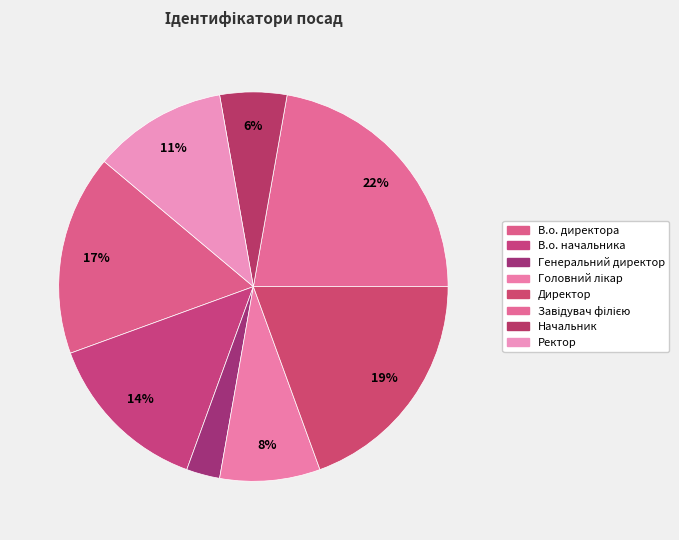

Count the number of slices in the pie.

8